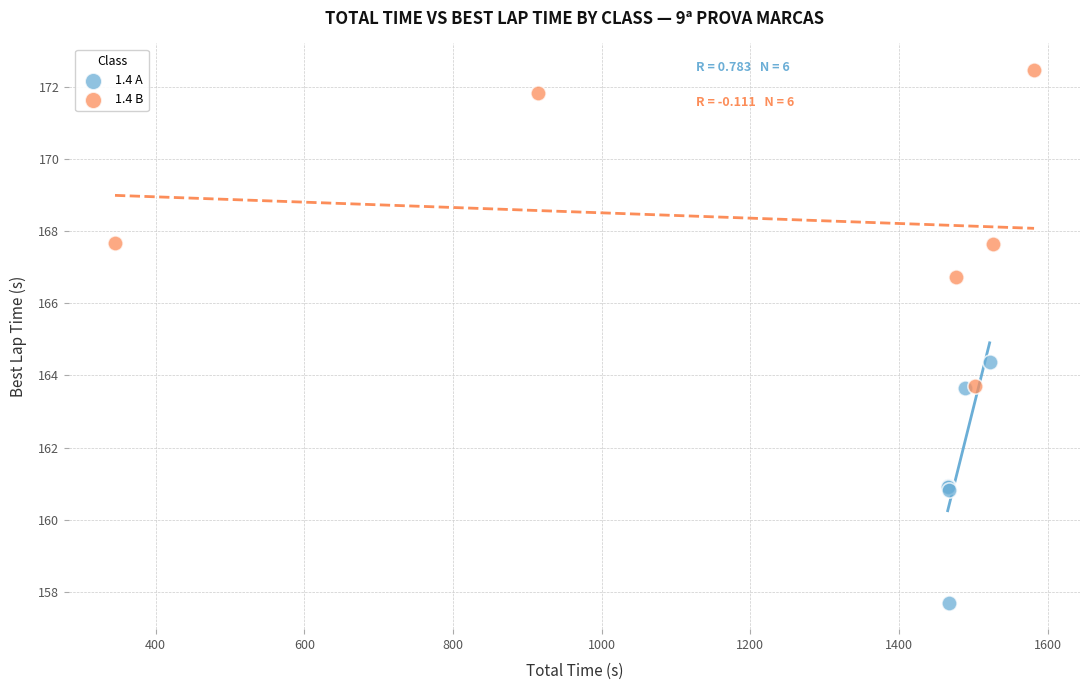

What are all the series names shown in the legend?

1.4 A, 1.4 B